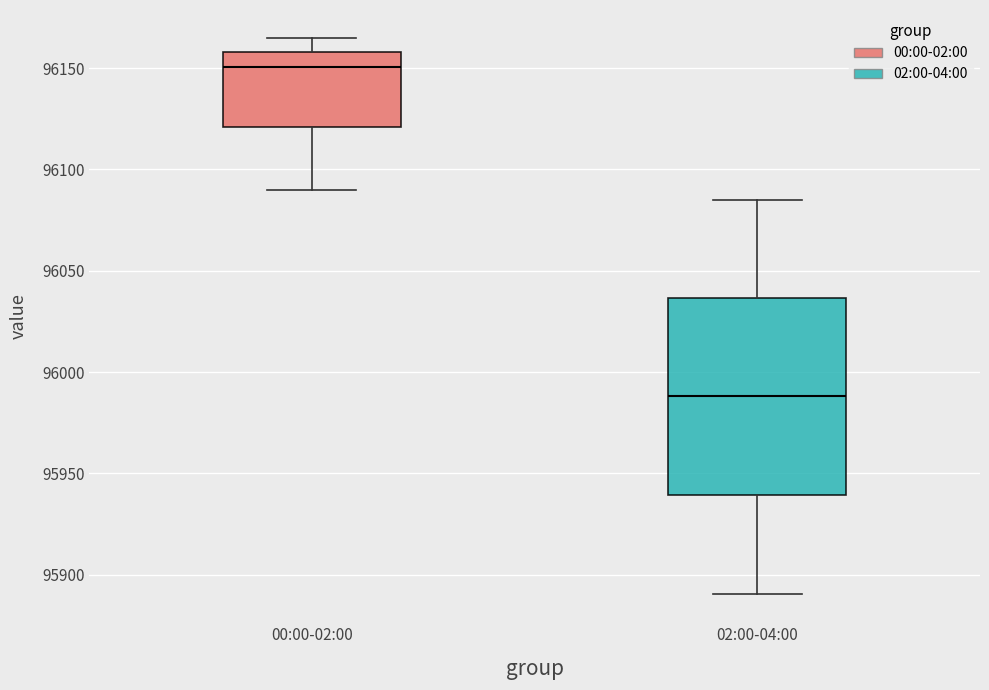

Reading left to right, read every box against the y-axis: the position of its median line, the range the box covers, and the ends of its whiskers. The values are not printed on the chart, so give them approximately, as read against the axis.

00:00-02:00: median 96150, box 96120 to 96160, whiskers 96090 to 96165
02:00-04:00: median 95990, box 95940 to 96035, whiskers 95890 to 96085